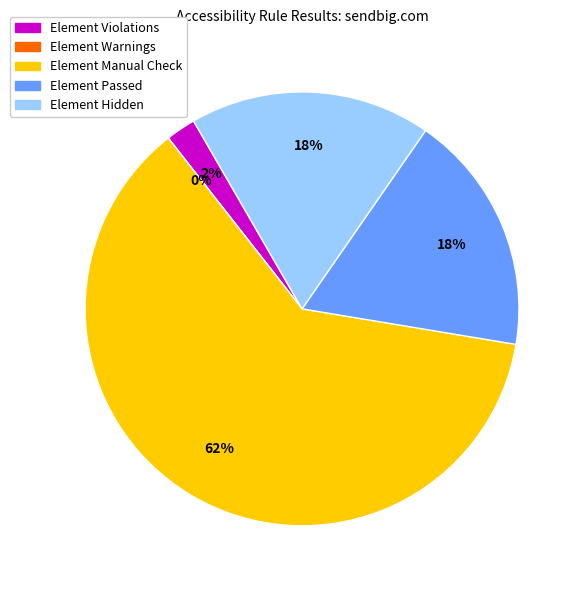

To the nearest percent, what portion does Element Manual Check represent?

62%